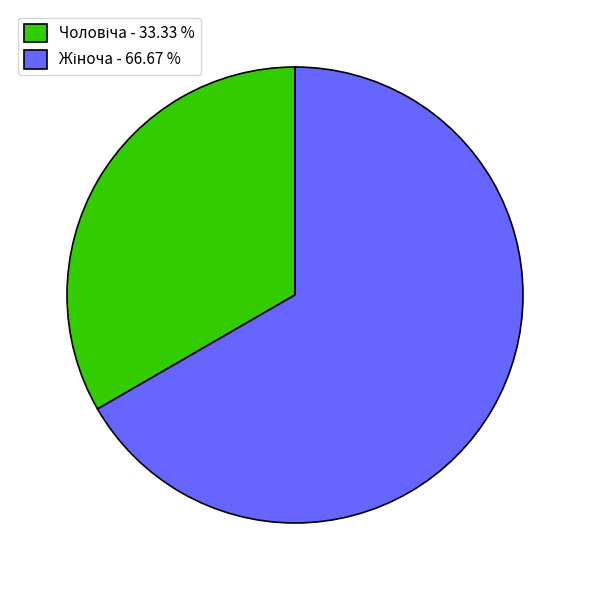

Does any single category account for the majority?

Yes